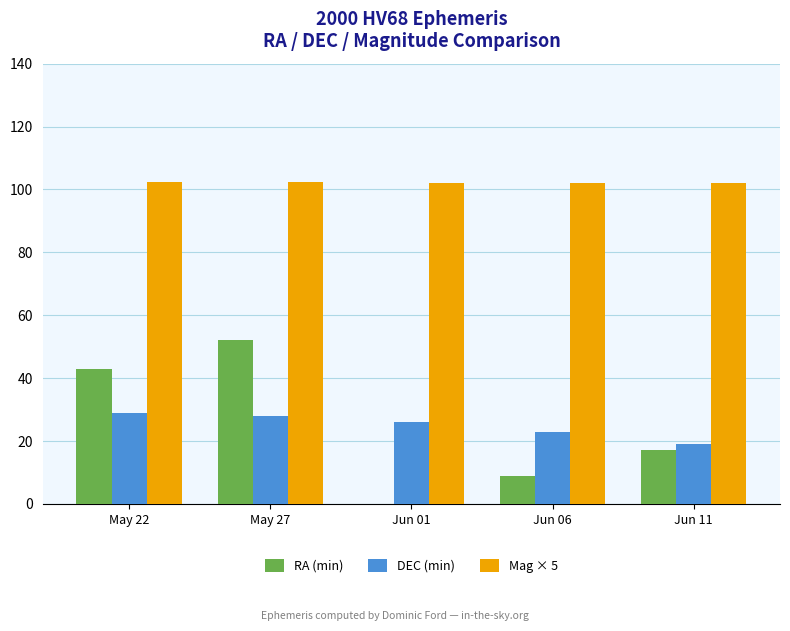

Which series has the largest total across all categories?

Mag × 5